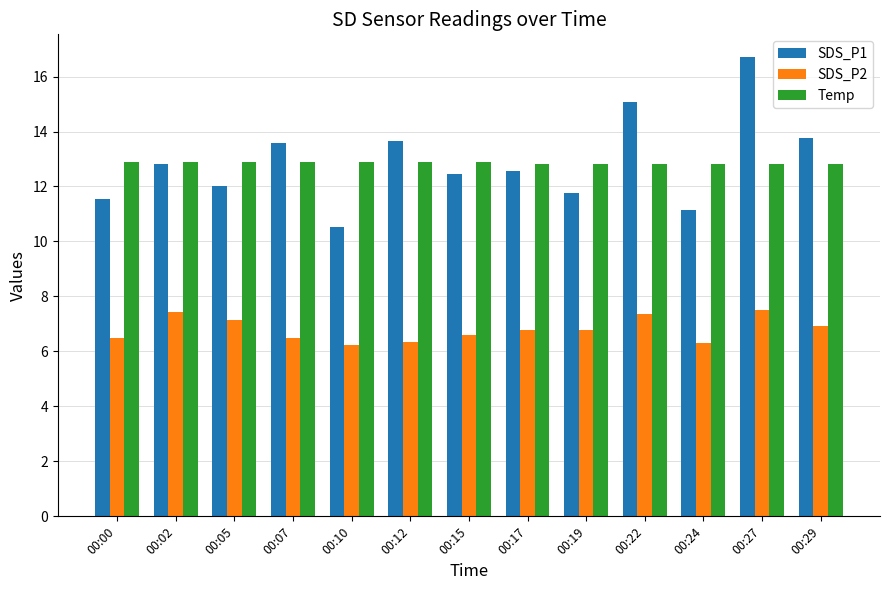

What is the average value of the SDS_P2 series?

6.8